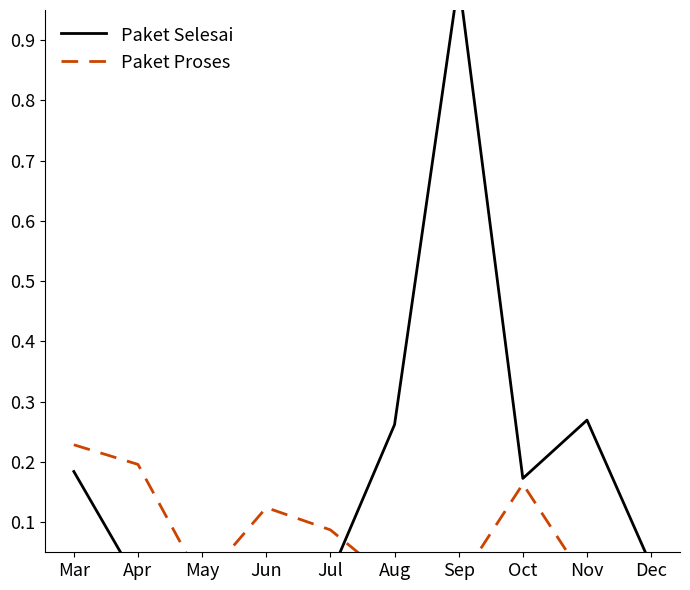

At Jul, list the series in order from smallest to largest.

Paket Selesai, Paket Proses